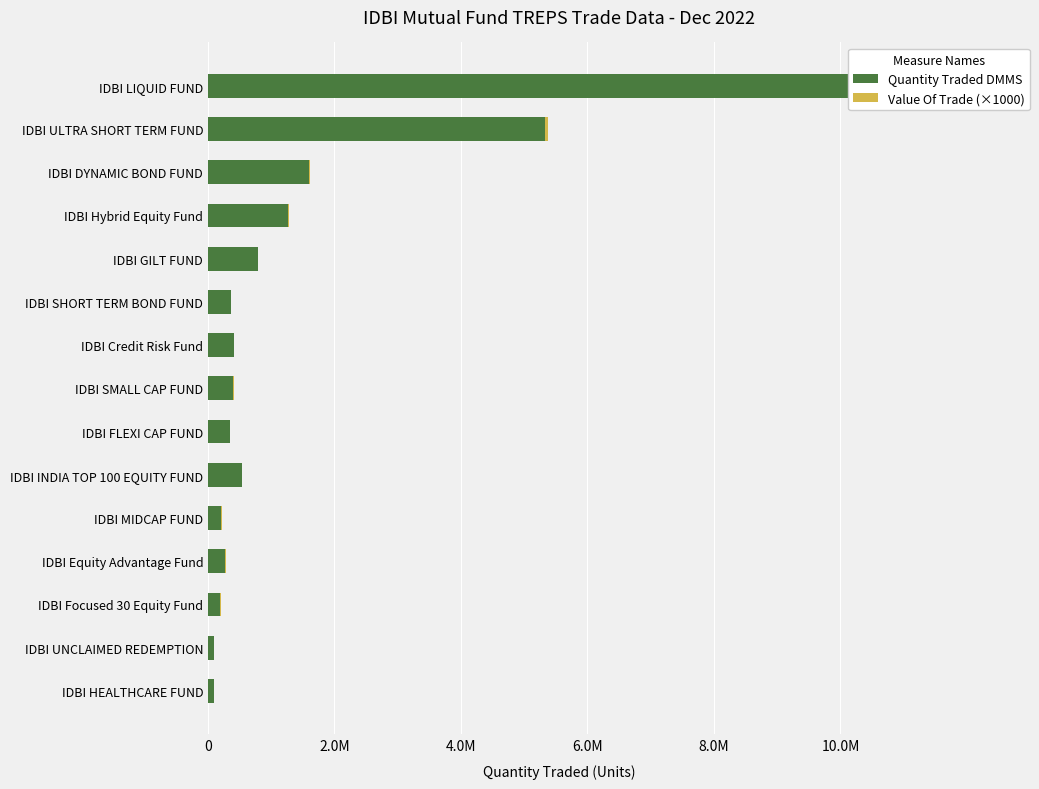

Rank the series at IDBI GILT FUND from highest to lowest value.

Quantity Traded DMMS, Value Of Trade (×1000)